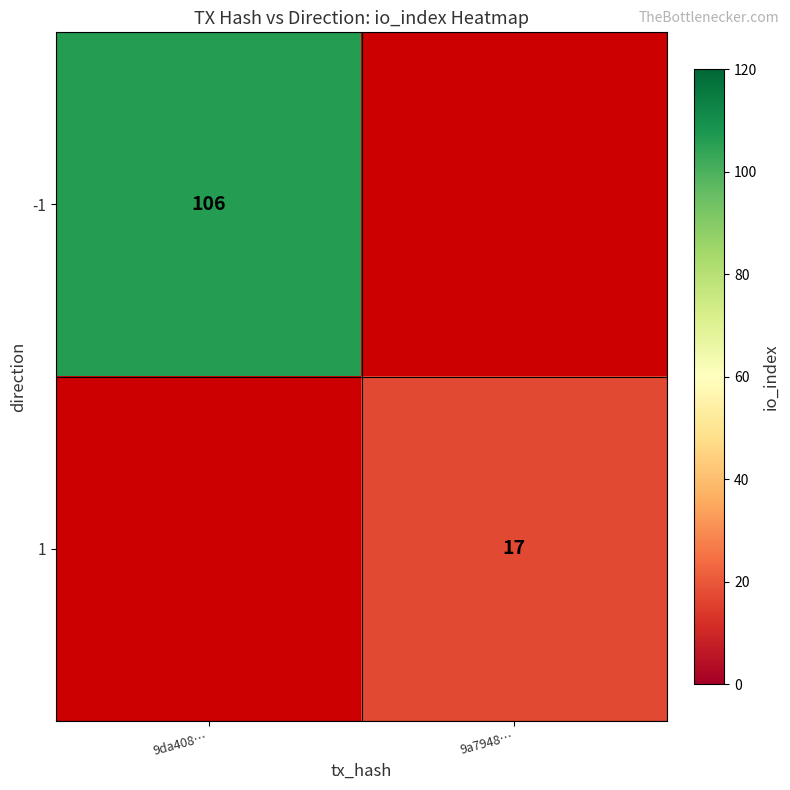

True or false: -1 has a value of 106 at 9da408….

True